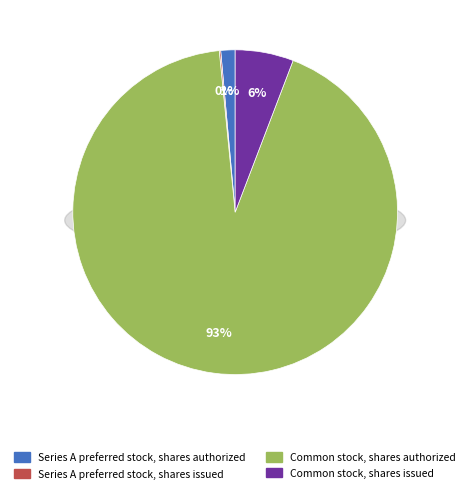

Which category has the smallest portion of the pie?

Series A preferred stock, shares issued